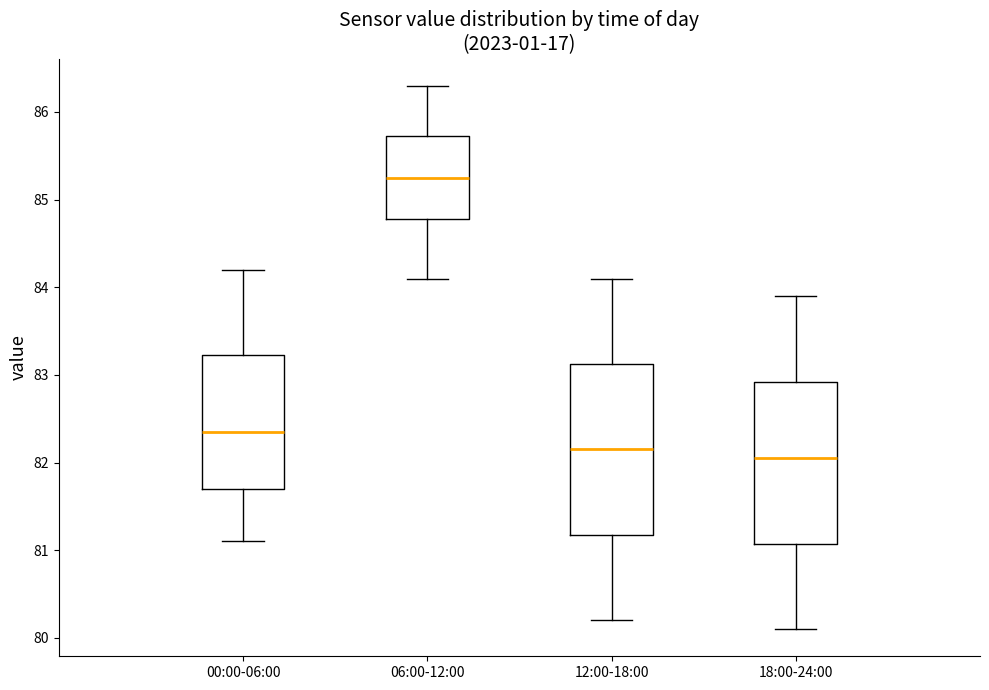

Which box's median line is the highest?

06:00-12:00